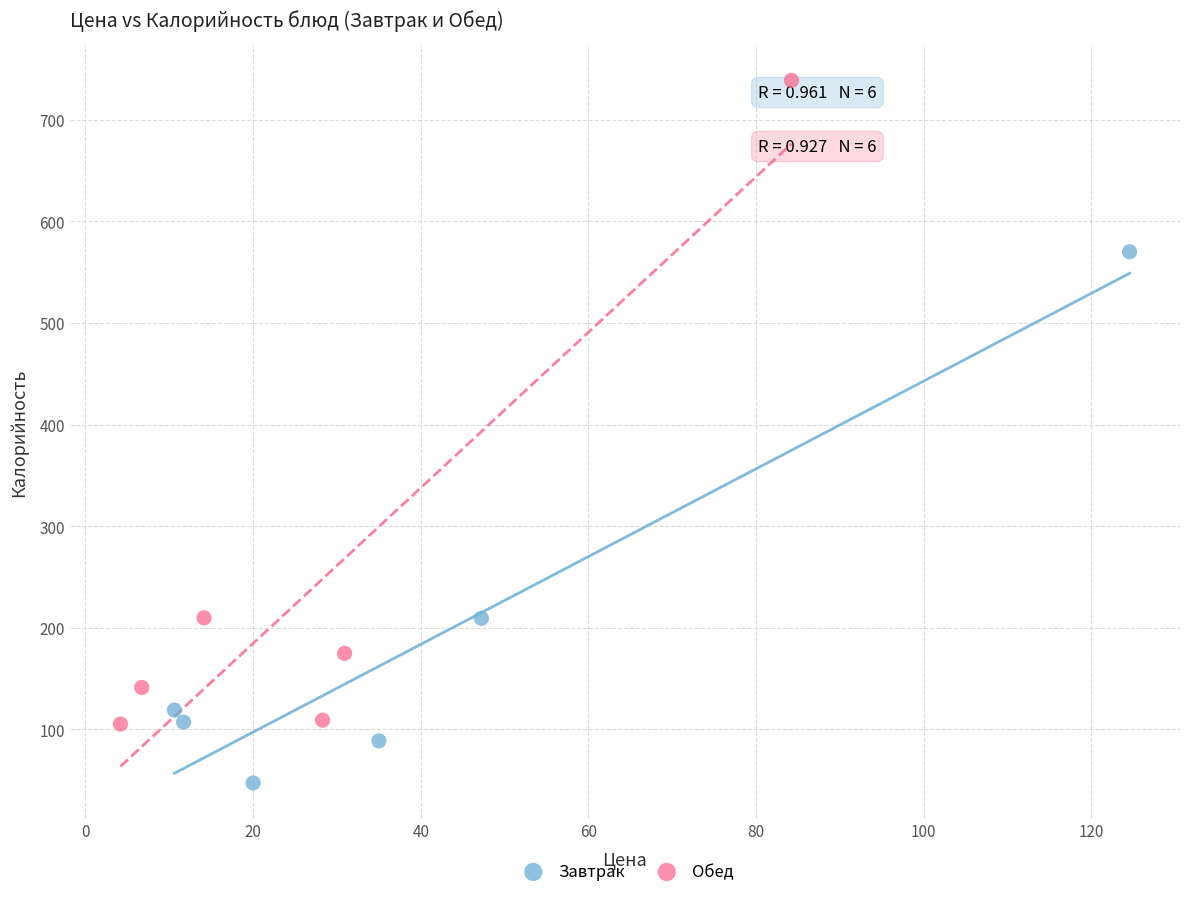

Which series contains the highest Y value?

Обед